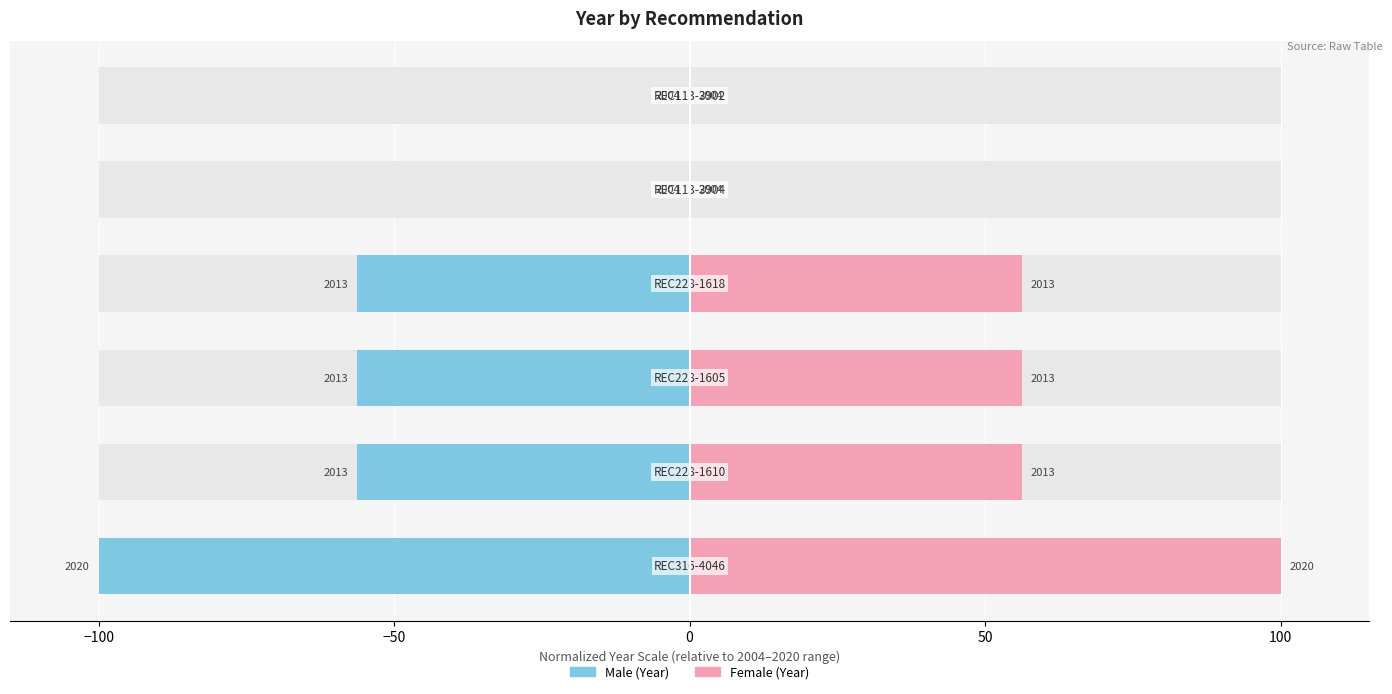

What is the average value of the Female series?

44.8